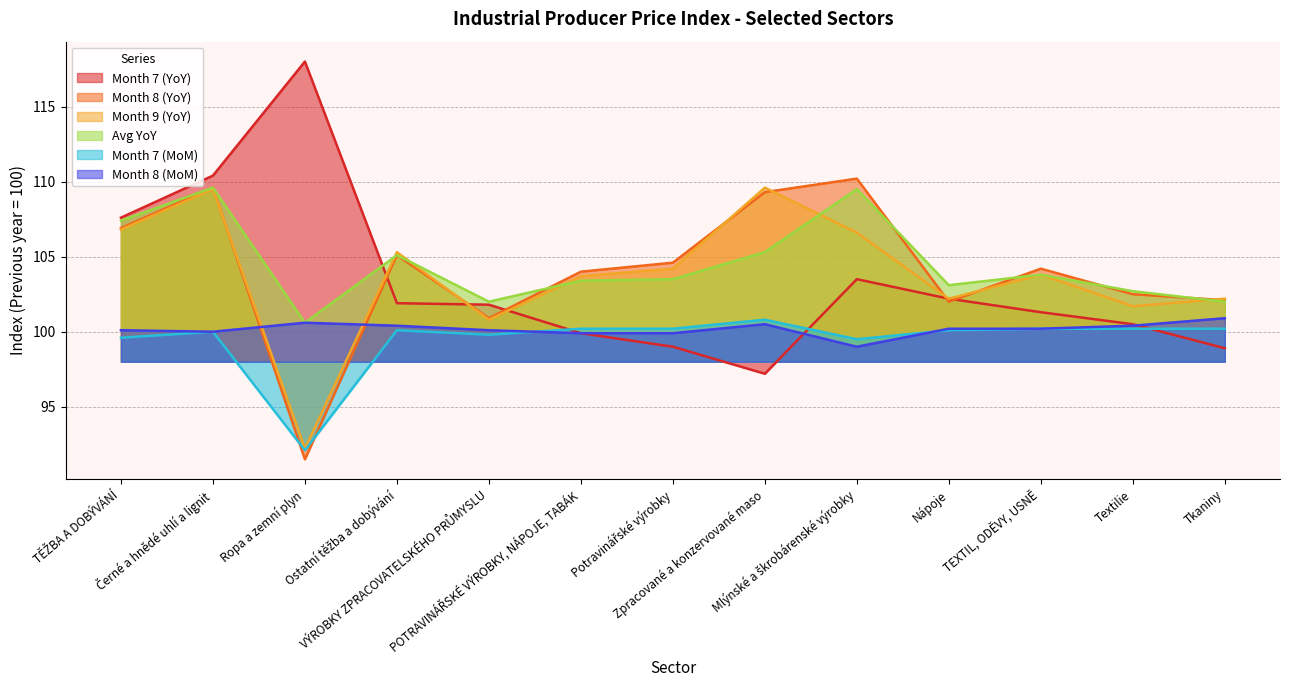

Where is the first local maximum for Avg YoY?

Černé a hnědé uhlí a lignit